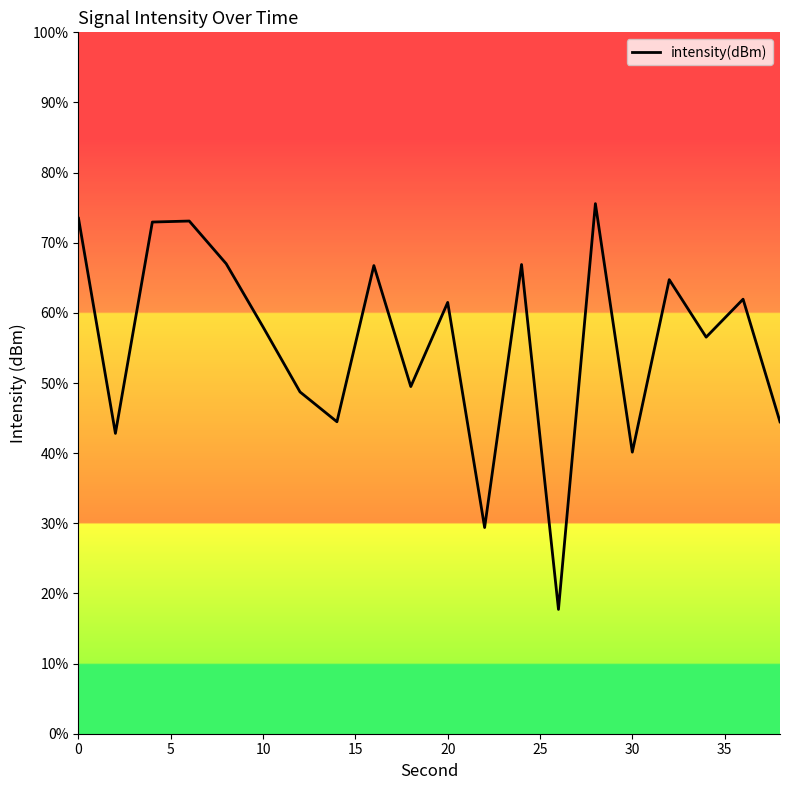

What is the difference between the maximum and minimum values?

57.8